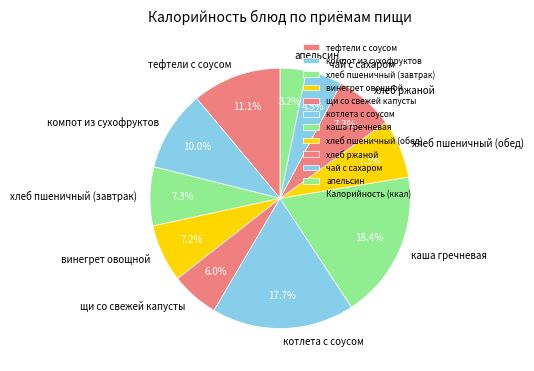

Which slice is the largest?

каша гречневая